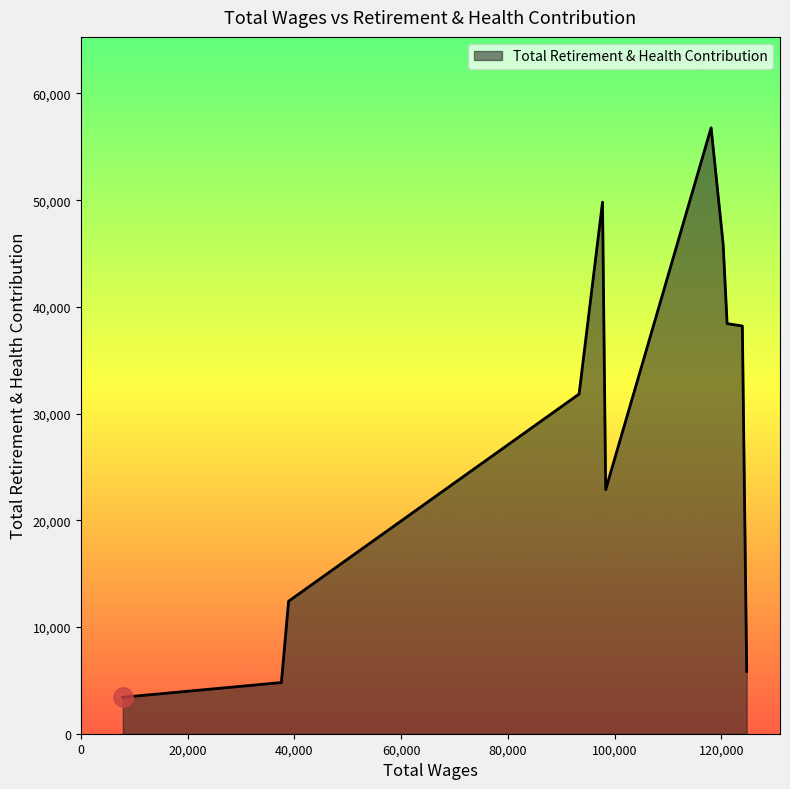

What is the minimum value shown in the chart?

3417